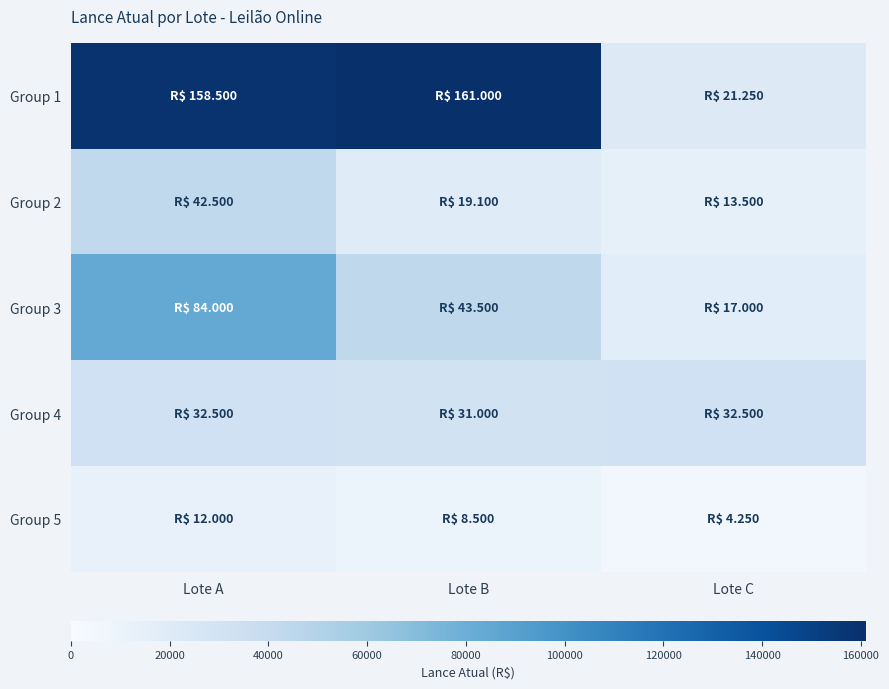

Reading left to right, what are all the values shown in this chart?

Group 1: Lote A=158500	Lote B=161000	Lote C=21250
Group 2: Lote A=42500	Lote B=19100	Lote C=13500
Group 3: Lote A=84000	Lote B=43500	Lote C=17000
Group 4: Lote A=32500	Lote B=31000	Lote C=32500
Group 5: Lote A=12000	Lote B=8500	Lote C=4250